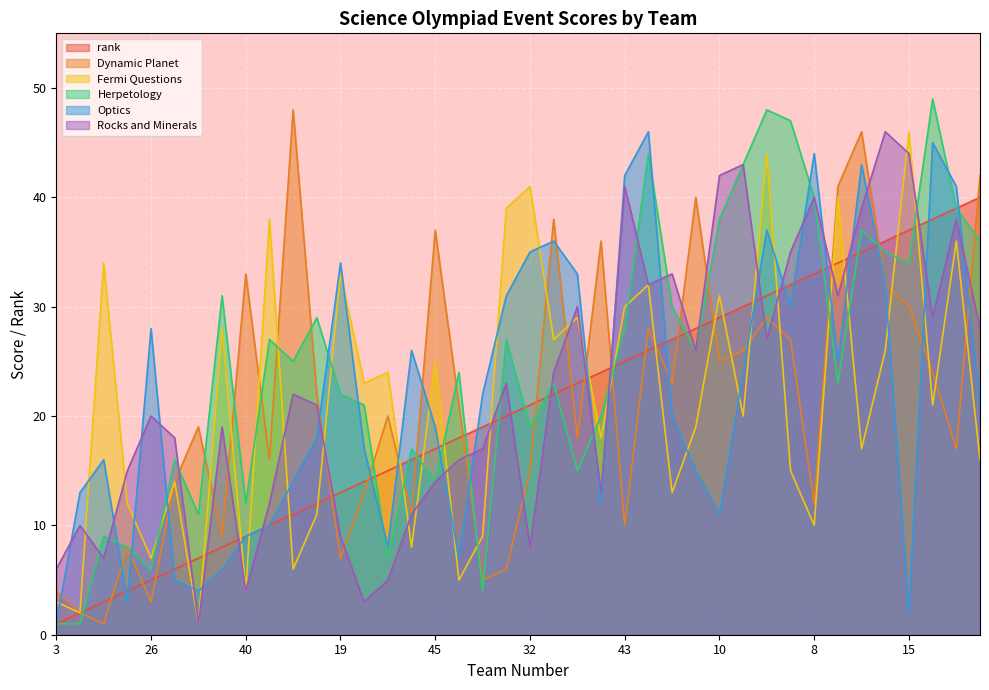

Which series ends up on top after the final intersection of Optics and Fermi Questions?

Optics